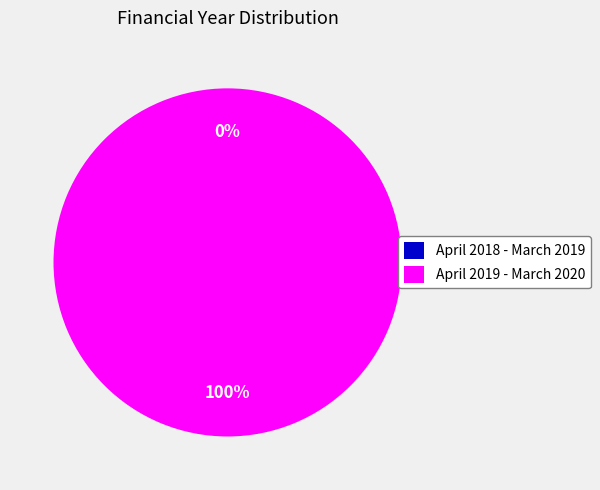

How many segments does this pie chart have?

2